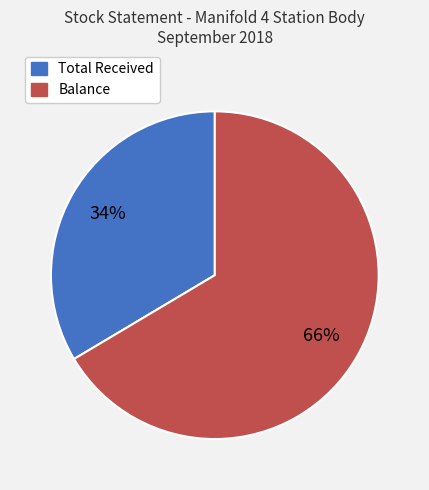

Is the sum of Total Received and Balance greater than half?

Yes